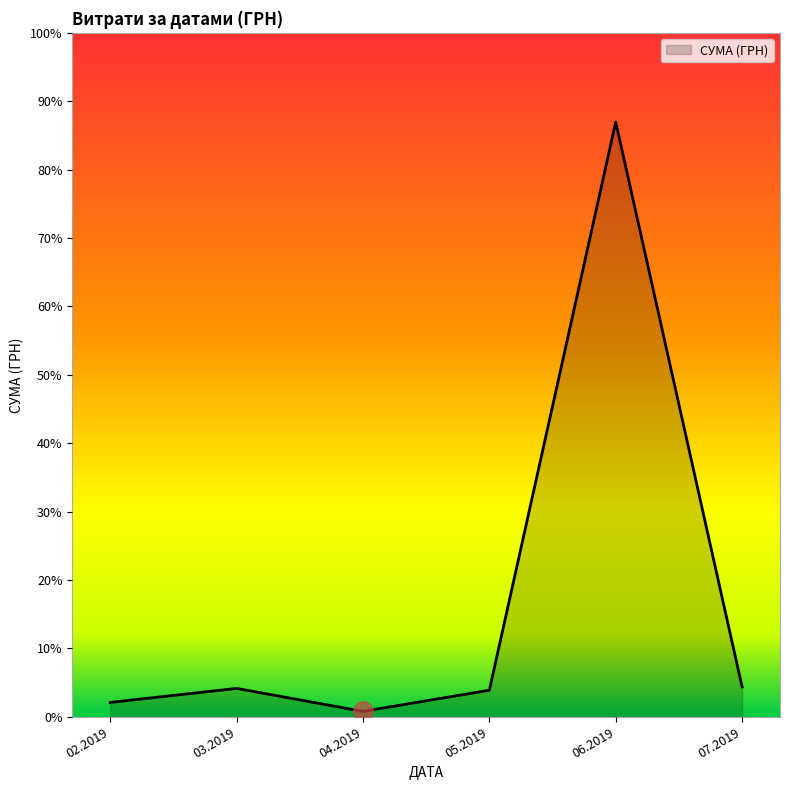

Does the chart display data point markers on the line(s)?

No